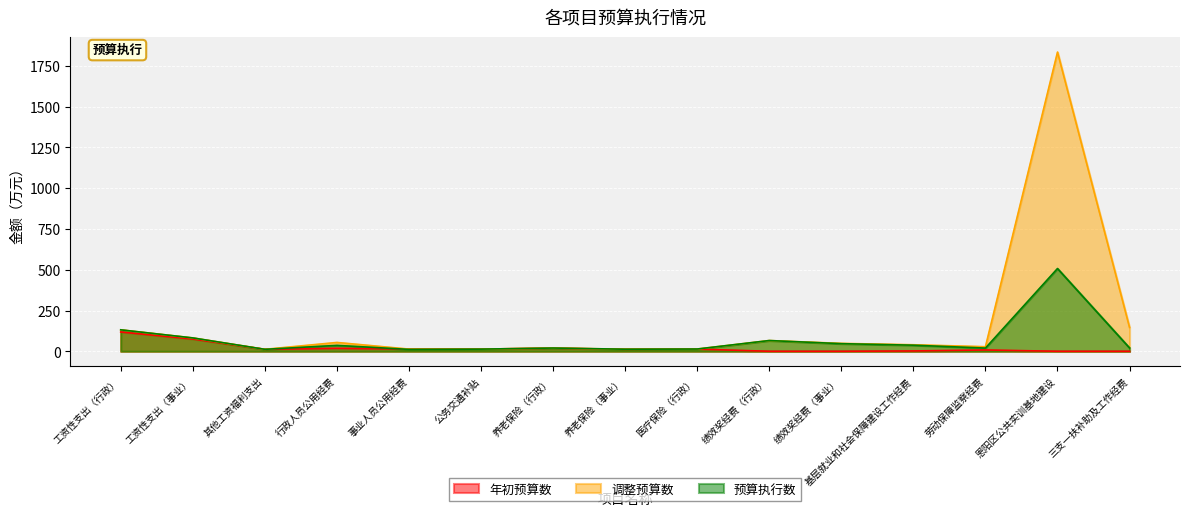

How many interior local valleys does the 预算执行数 series have?

4